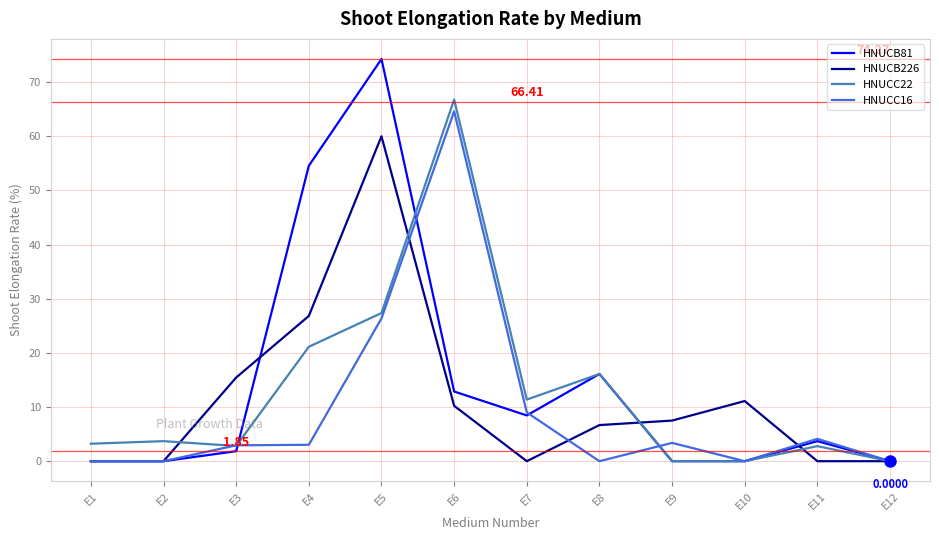

What is the total value across all series at E1?

3.2